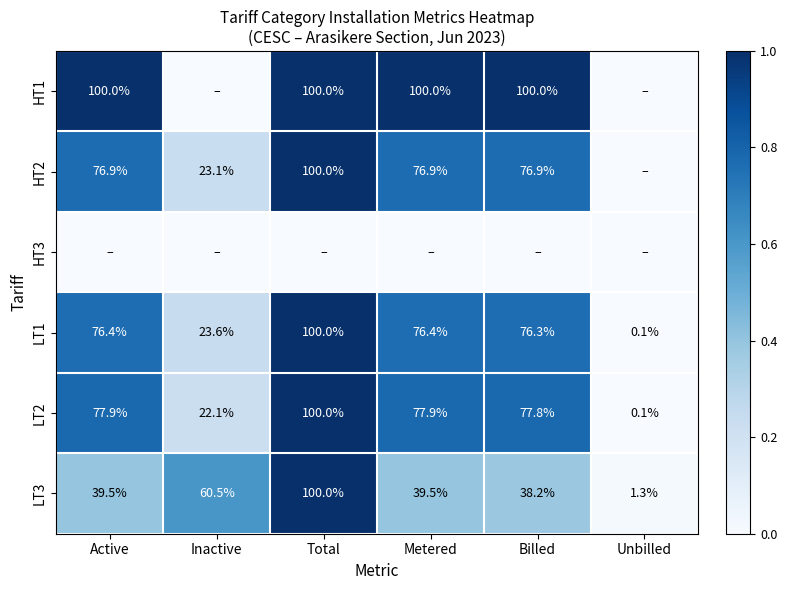

Is it true that LT2 equals 103.5 at Billed?

False